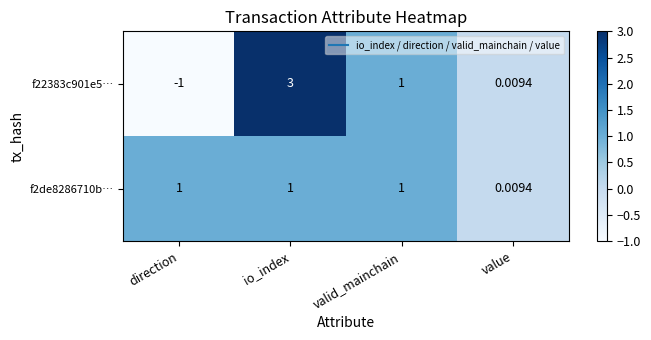

At which category is the sum across all series the highest?

io_index